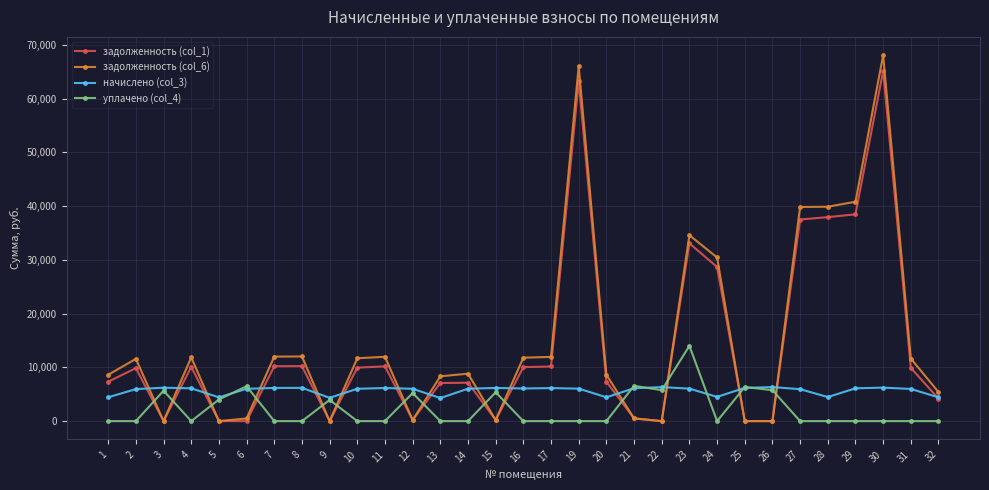

The value of задолженность (col_6) at 11 is 11969.5. True or false?

True